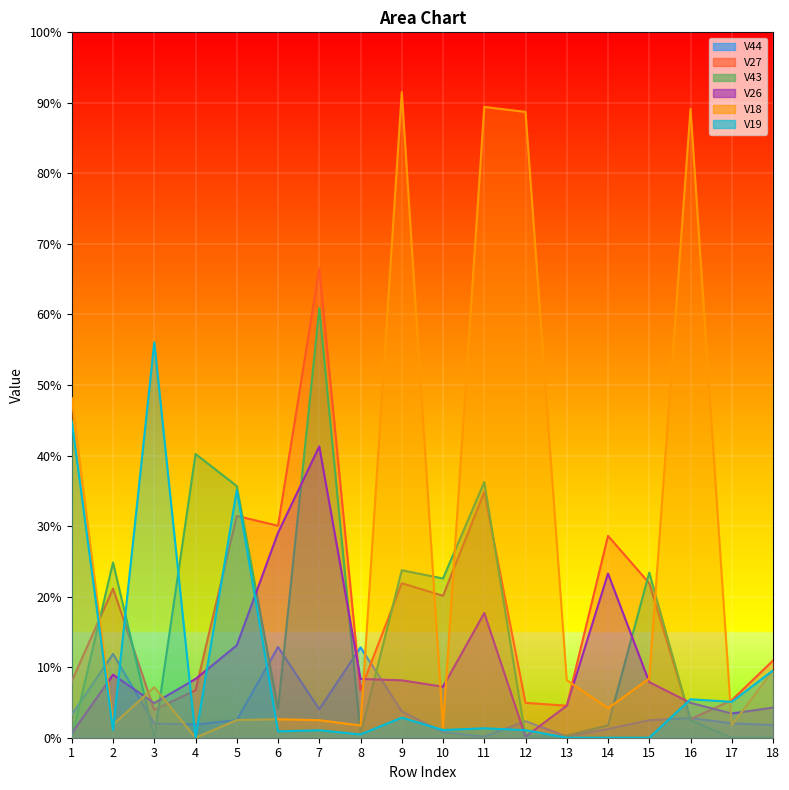

Between which two adjacent categories do V27 and V26 first intersect?

2 and 3